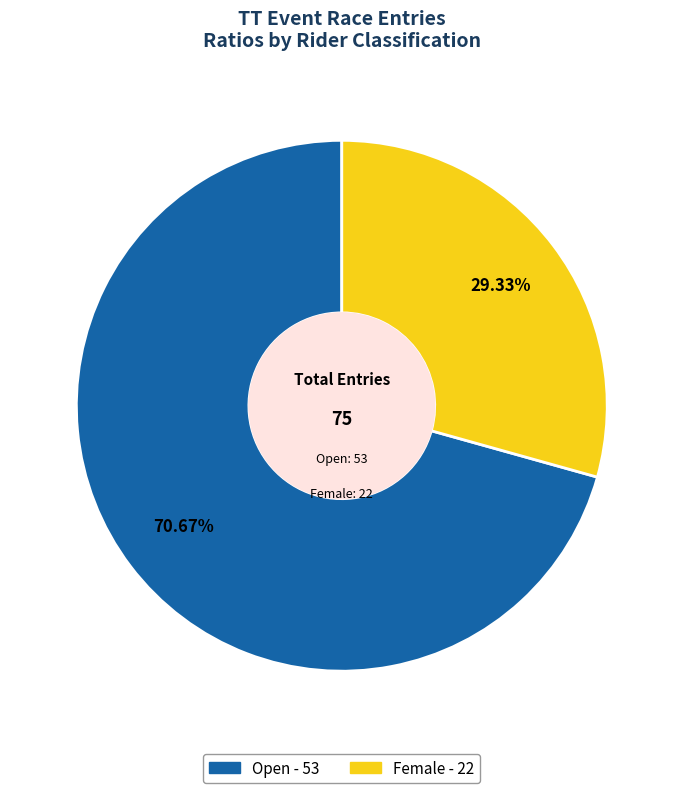

Between Open and Female, which is larger?

Open